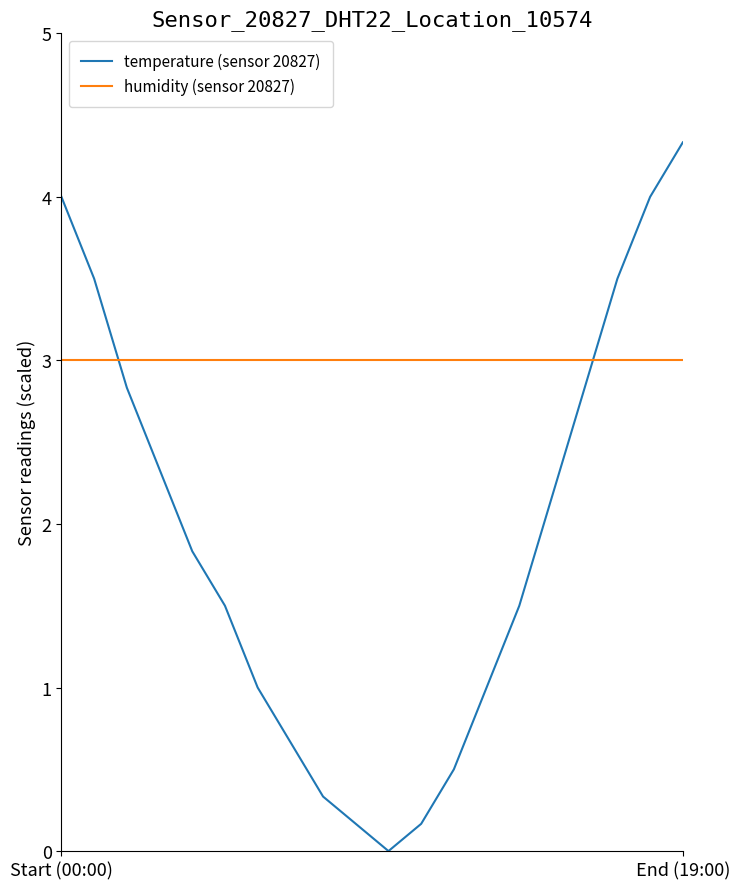

How many times do temperature (sensor 20827) and humidity (sensor 20827) cross each other?

2